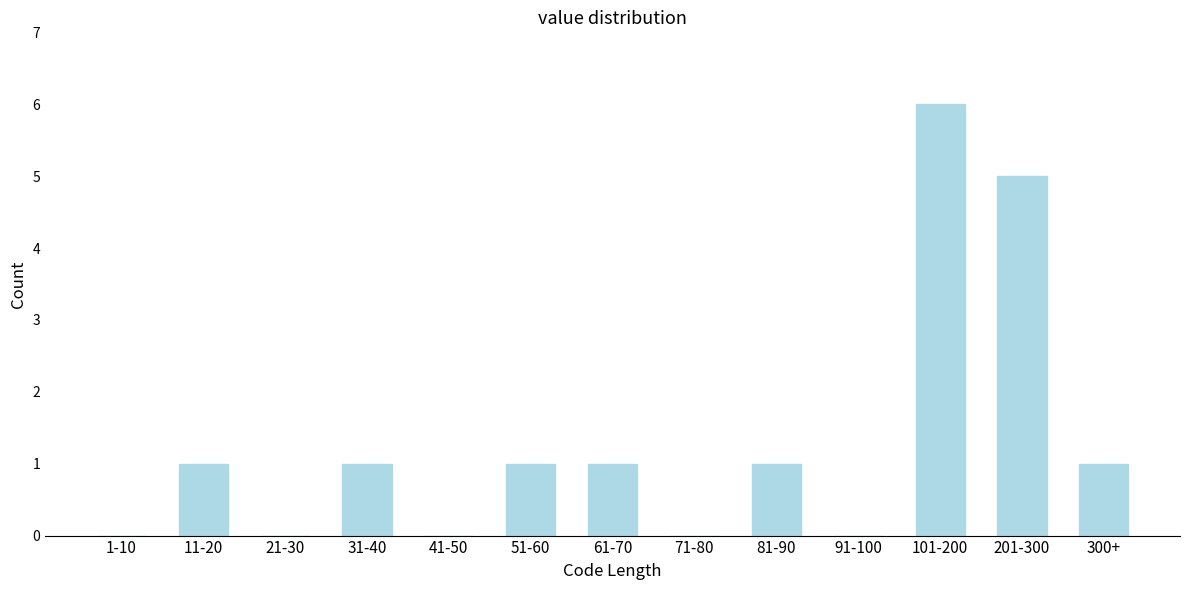

Reading right to left, extract all data points from this chart.

300+=1	201-300=5	101-200=6	91-100=0	81-90=1	71-80=0	61-70=1	51-60=1	41-50=0	31-40=1	21-30=0	11-20=1	1-10=0